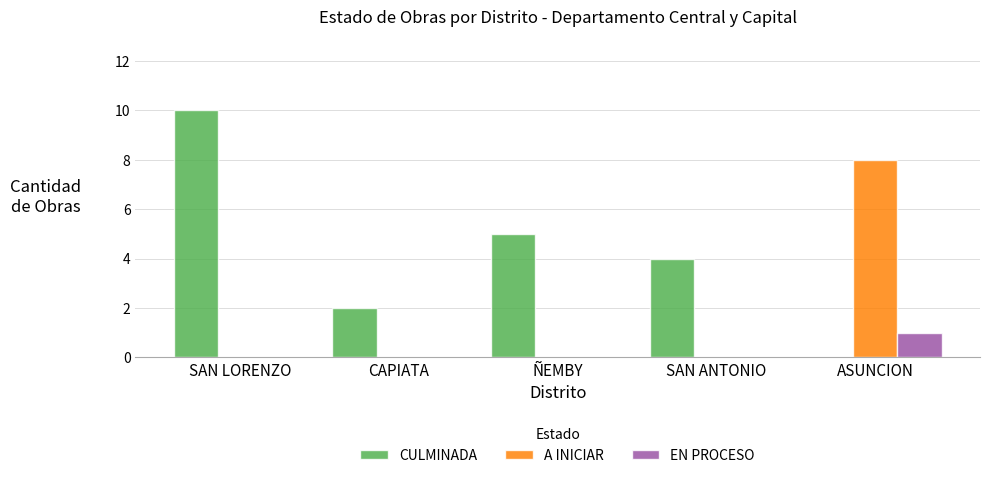

True or false: CULMINADA has a value of 0 at ASUNCION.

True